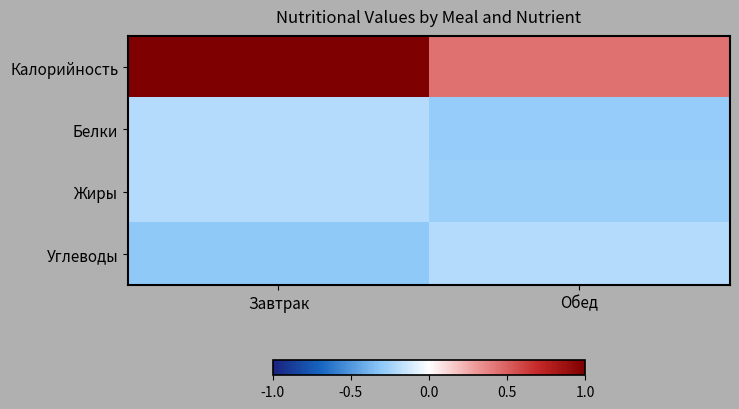

At how many categories does at least one series exceed 0?

2